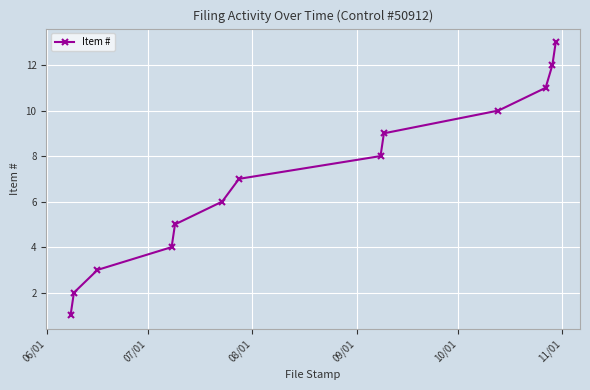

Reading left to right, list all the values displayed in this chart.

1	2	3	4	5	6	7	8	9	10	11	12	13